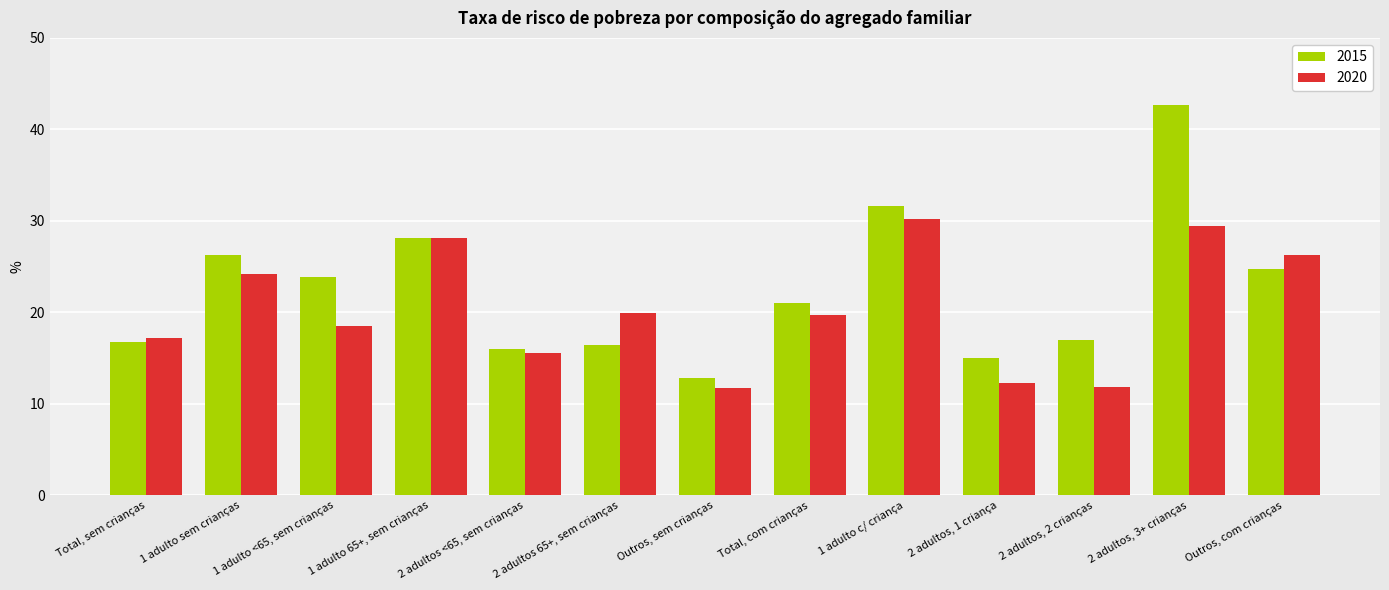

What value does the 2015 series have at 1 adulto 65+, sem crianças?

28.1